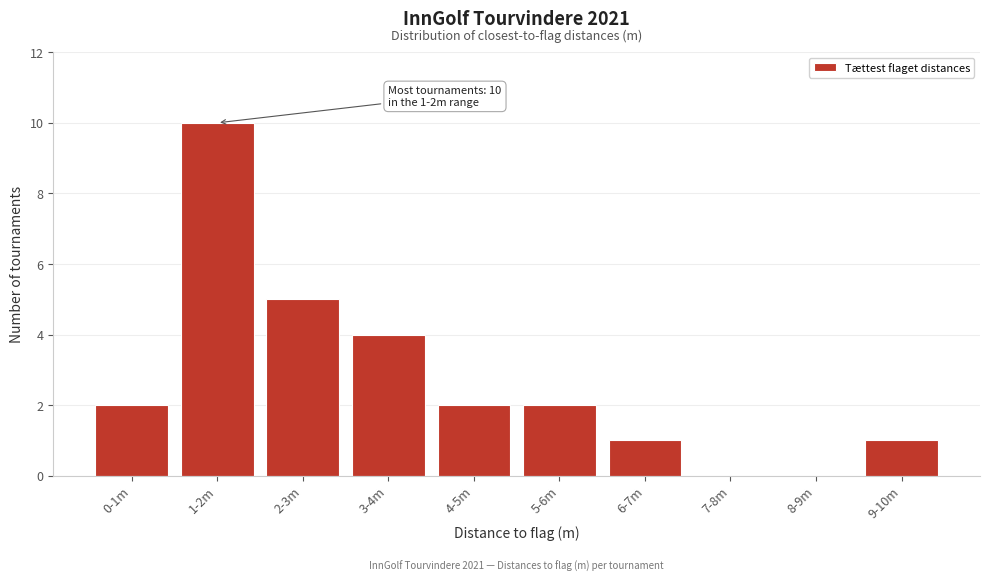

Reading right to left, what are all the values shown in this chart?

9-10m=1	8-9m=0	7-8m=0	6-7m=1	5-6m=2	4-5m=2	3-4m=4	2-3m=5	1-2m=10	0-1m=2